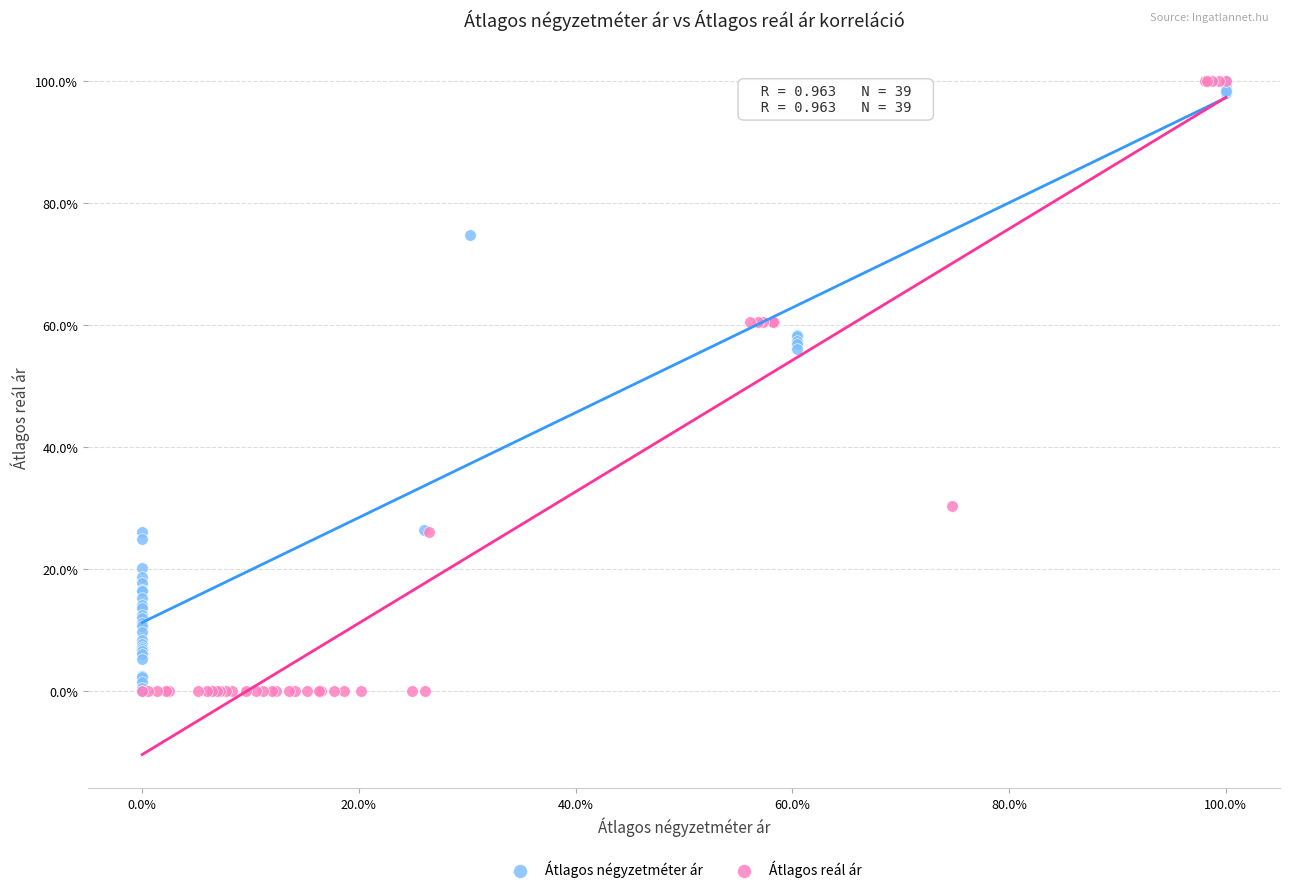

What are all the series names shown in the legend?

Átlagos négyzetméter ár, Átlagos reál ár